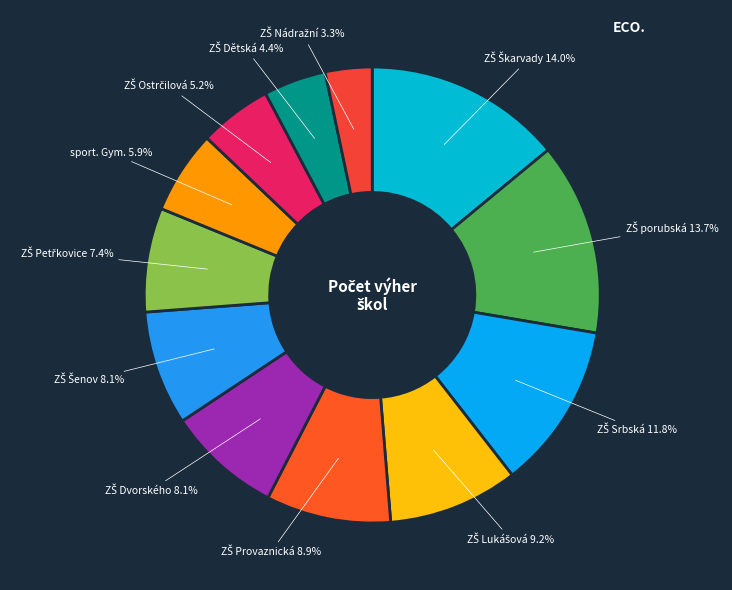

To the nearest percent, what is the difference between the largest and smallest slice percentages?

11%